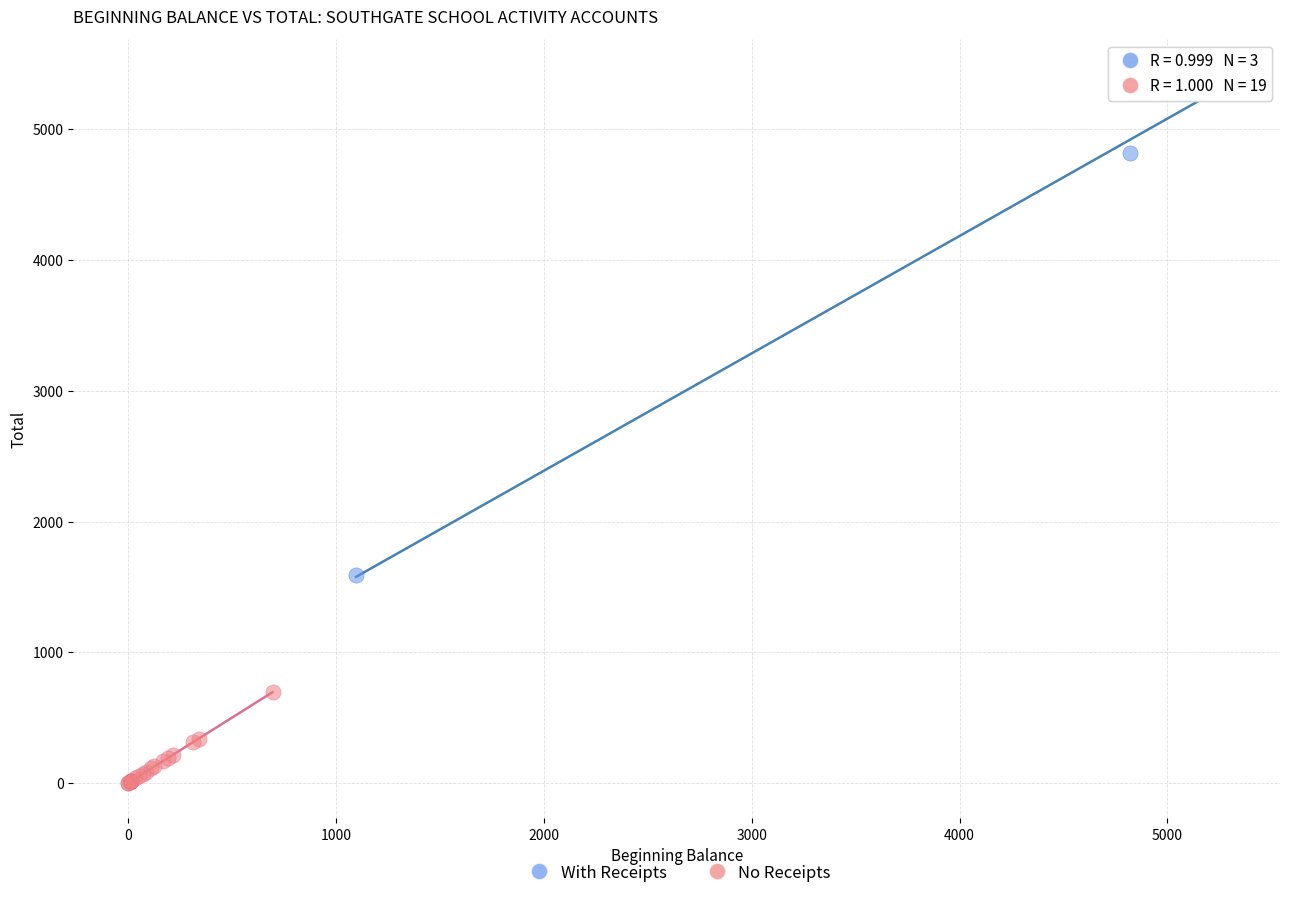

Which series reaches the maximum Y coordinate?

With Receipts